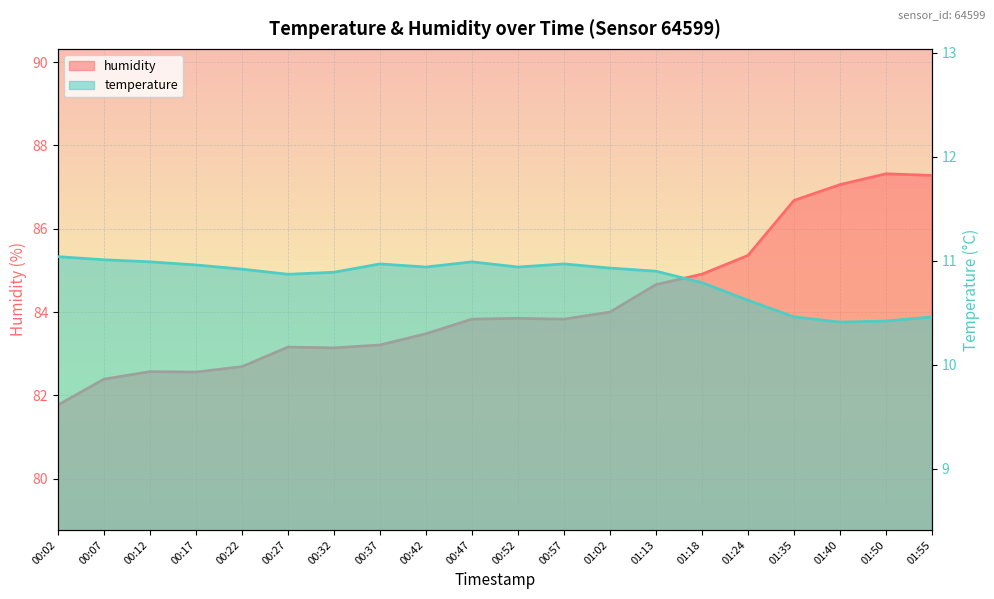

What are all the series names shown in the legend?

temperature, humidity